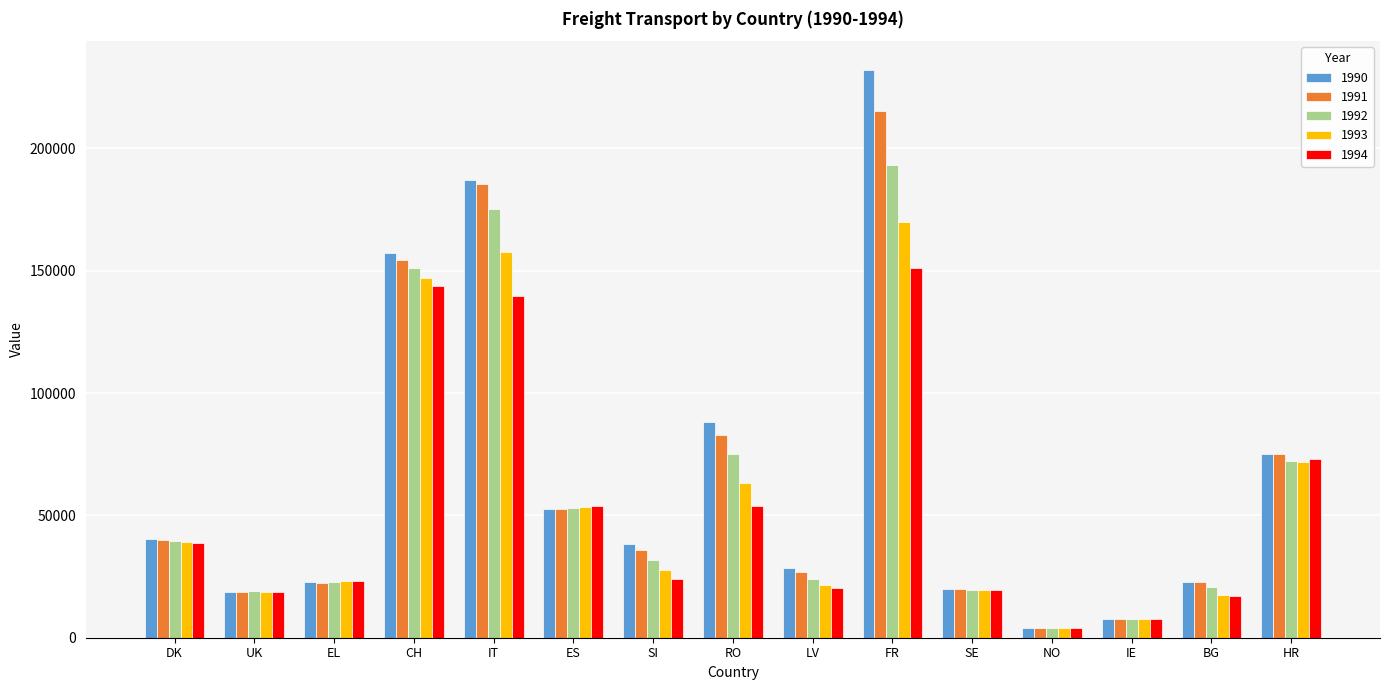

Which category has the lowest value in the 1994 series?

NO